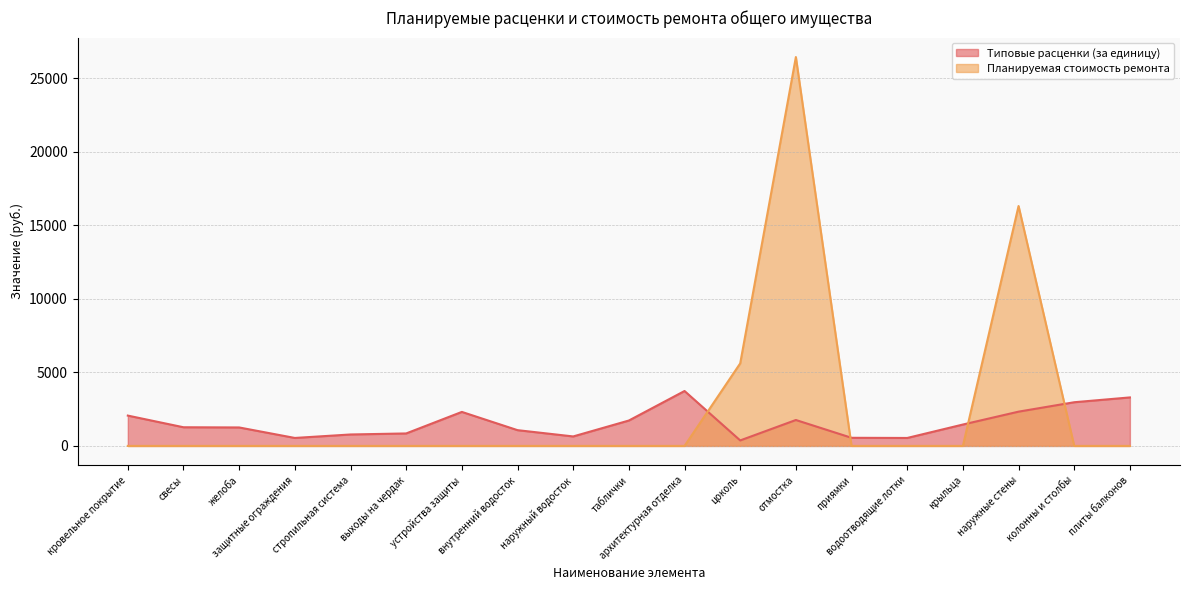

How many intersections are there between Планируемая стоимость ремонта and Типовые расценки (за единицу)?

4